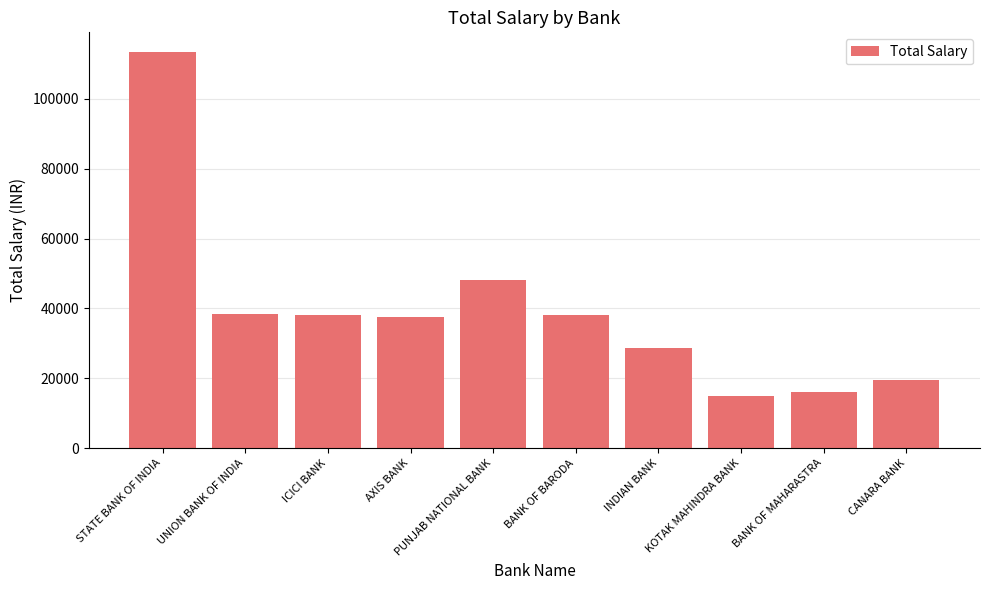

What is the smallest value displayed?

14896